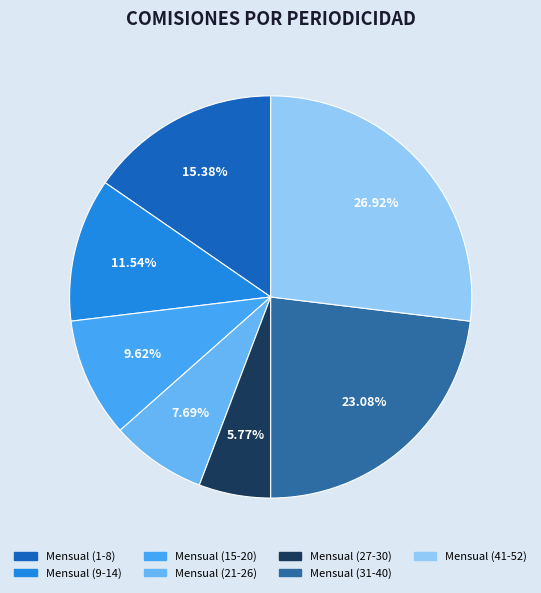

To the nearest percent, what is the difference between the largest and smallest slice percentages?

21%